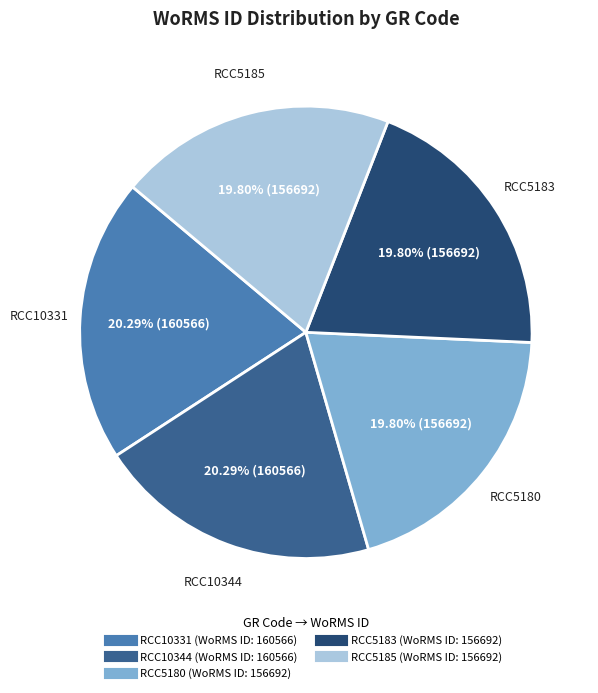

Do RCC10331 and RCC5180 together represent more than half of the pie?

No